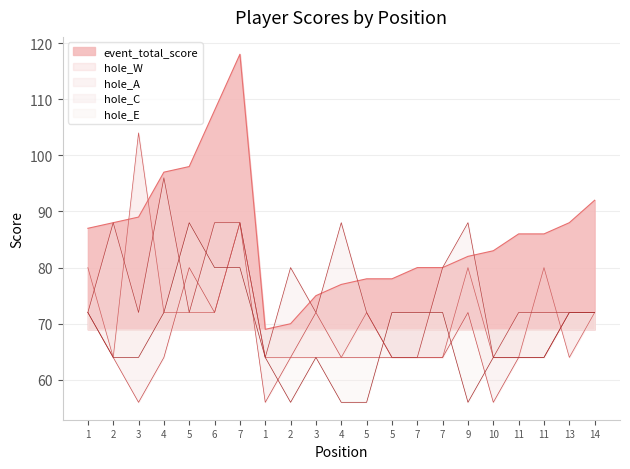

What is the spread (max minus min) of values at 4?

33